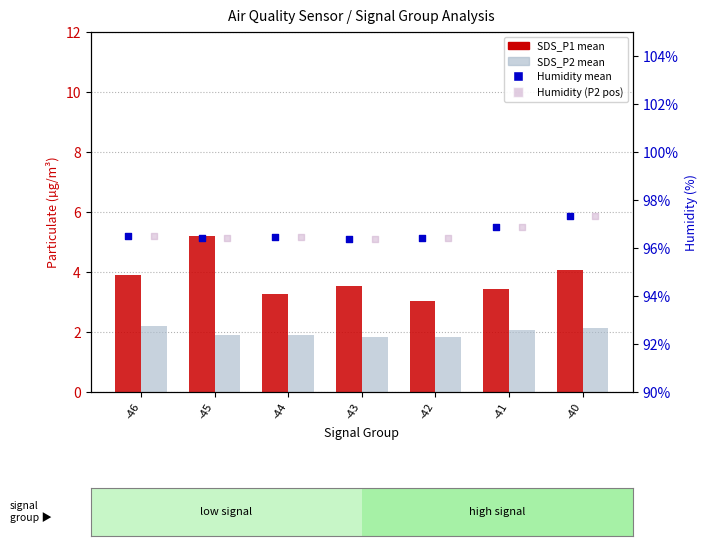

Which series reaches the minimum Y coordinate?

SDS_P2 mean